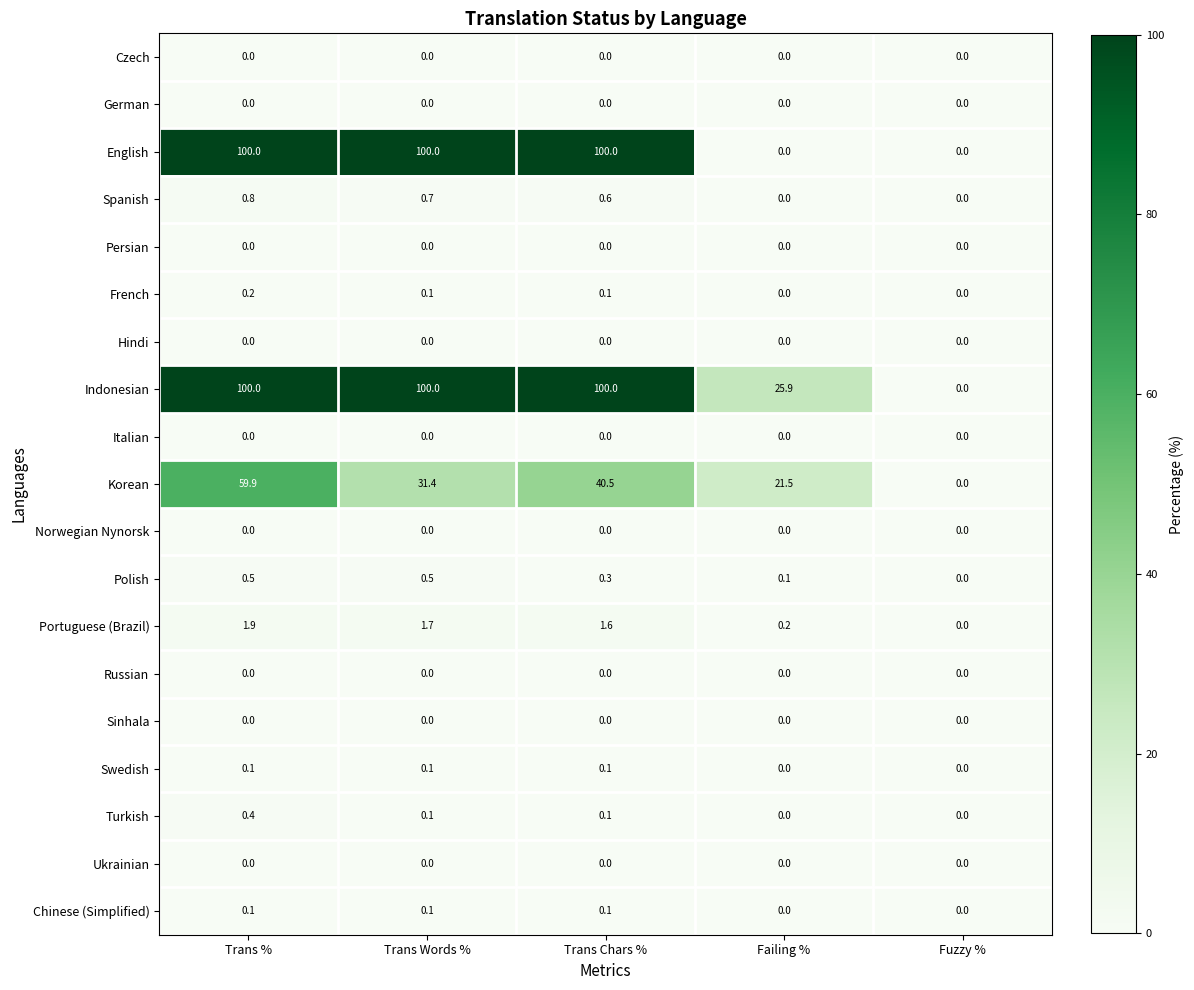

Count the number of data series in this chart.

19